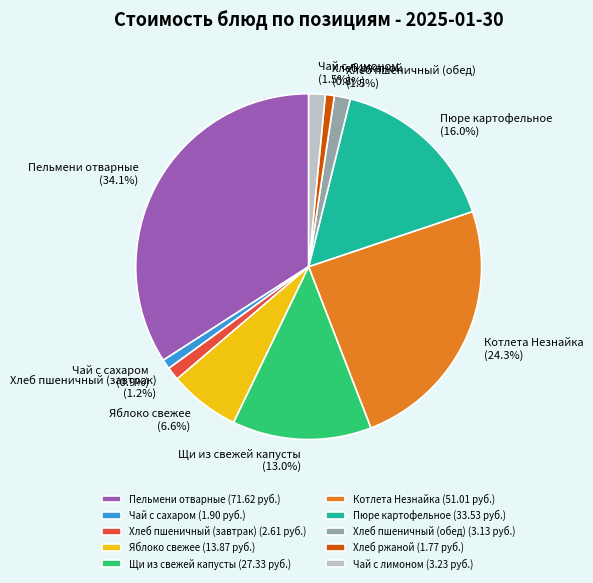

To the nearest percent, what is the difference between the largest and smallest slice percentages?

33%